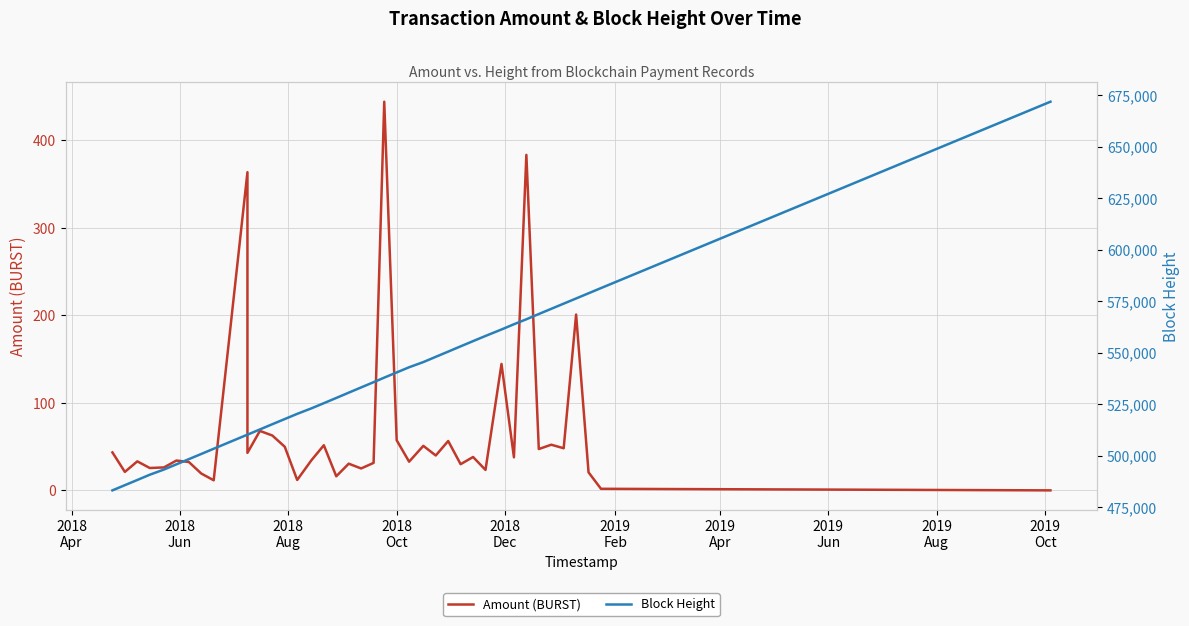

How many values in the Amount (BURST) series are below 37?

20